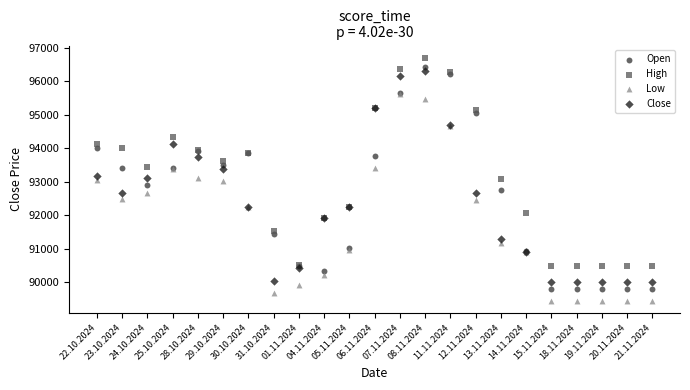

Which series has the largest Y range (max minus min)?

Open